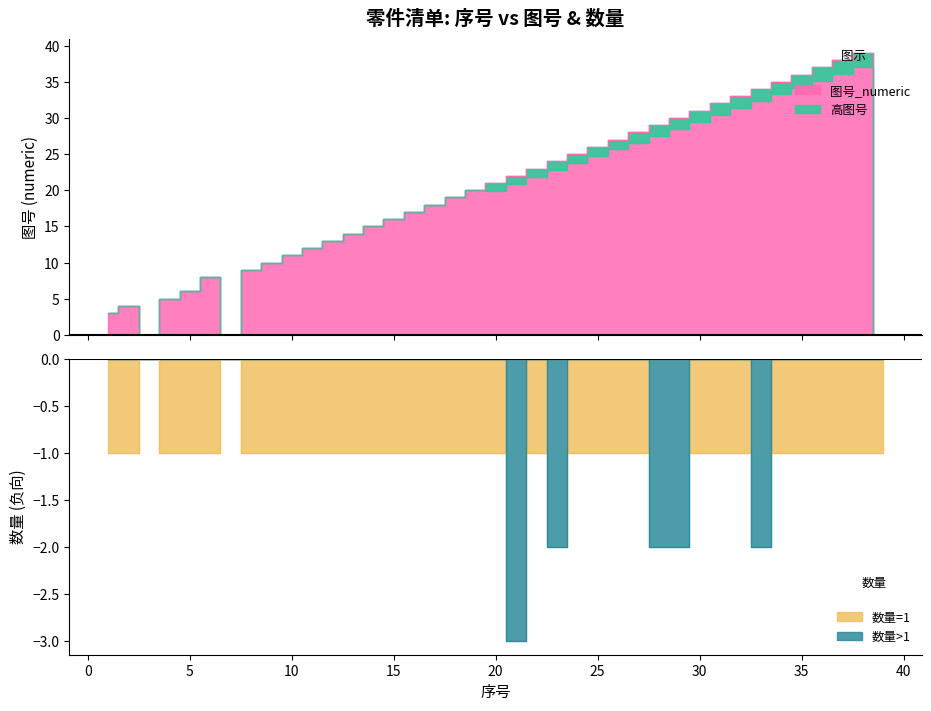

Read the value at 33.

34